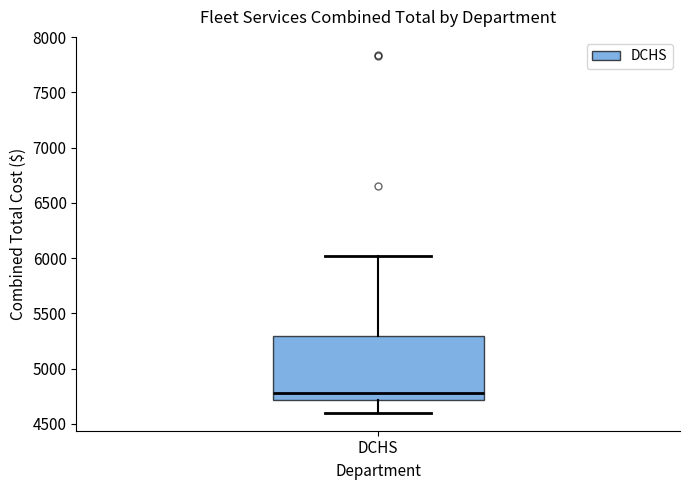

Read this box plot against the y-axis: the position of the median line, the range covered by the box, and the ends of both whiskers. The values are not printed on the chart, so give them approximately, as read against the axis.

median 4800, box 4700 to 5300, whiskers 4600 to 6000